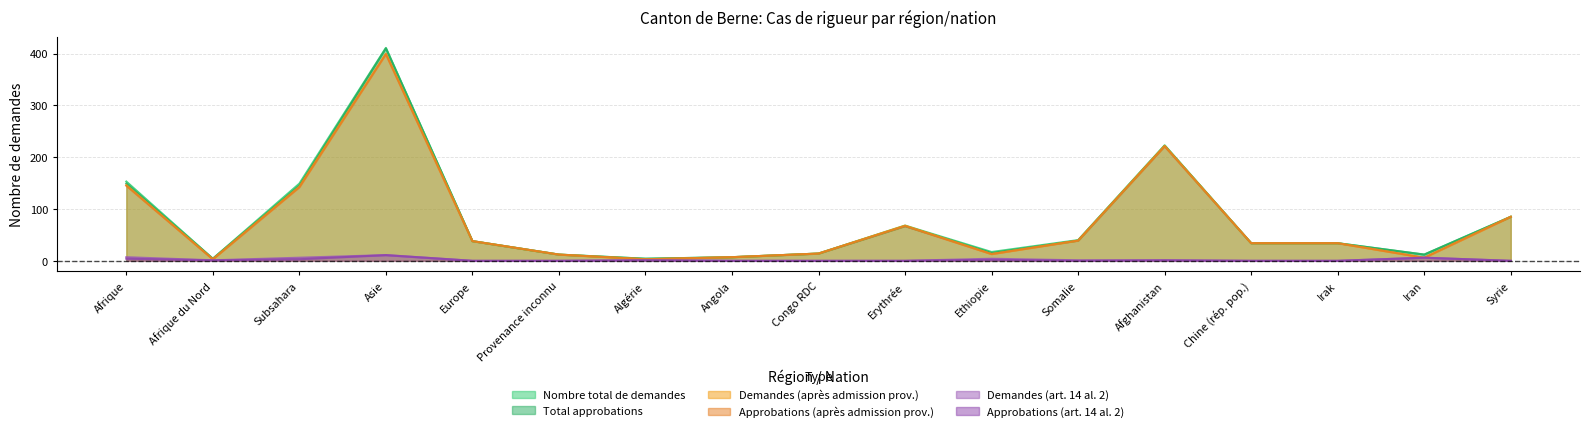

What is the greatest value displayed?

411